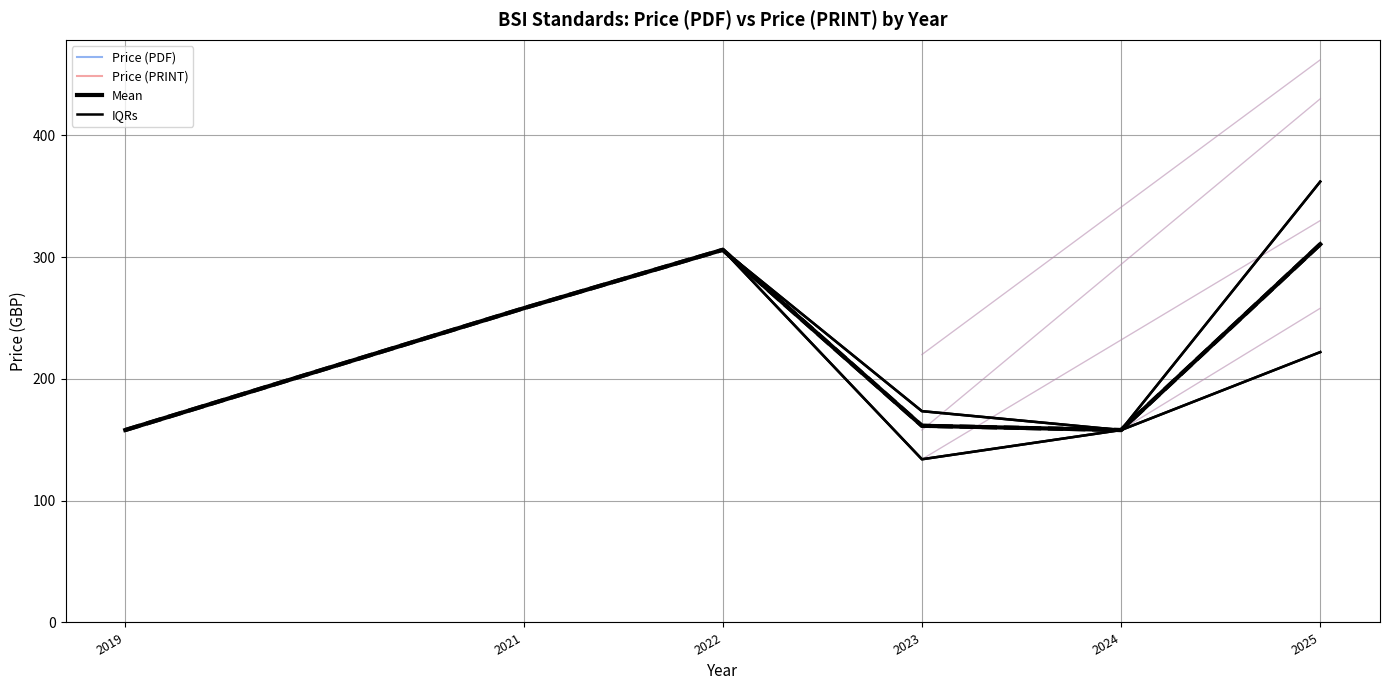

True or false: IQRs has a value of 52.3 at 2021.

False